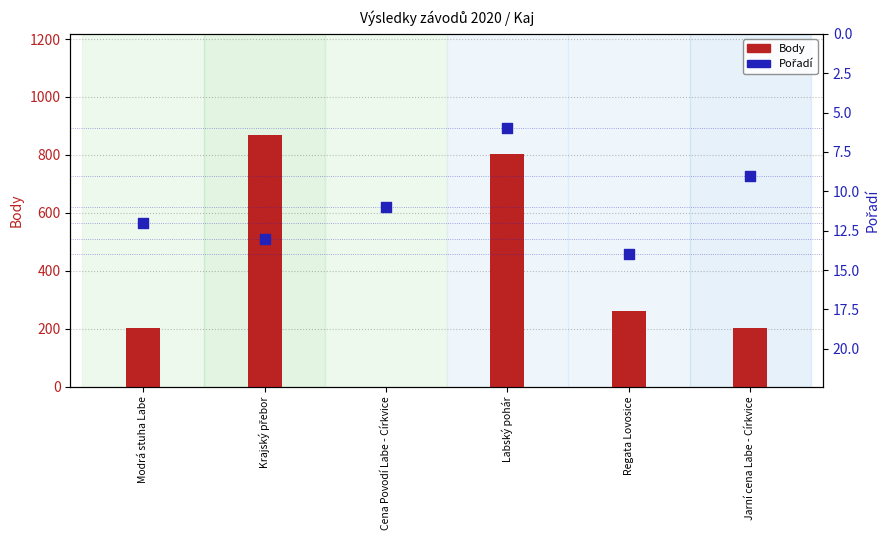

Is the value of Pořadí at Labský pohár greater than the value of Body at Cena Povodí Labe - Církvice?

Yes